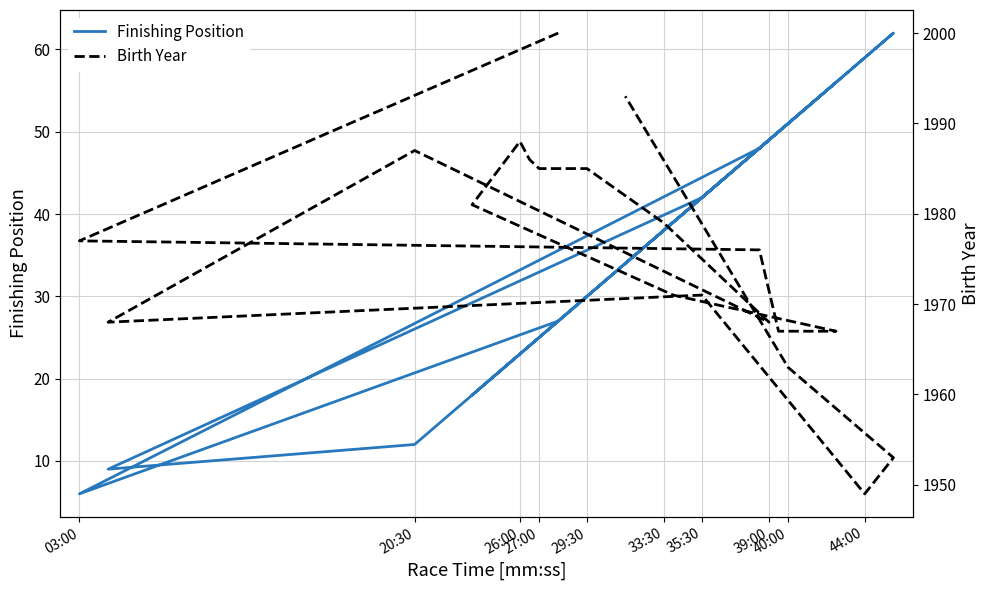

Which series has the largest range (max minus min)?

Finishing Position